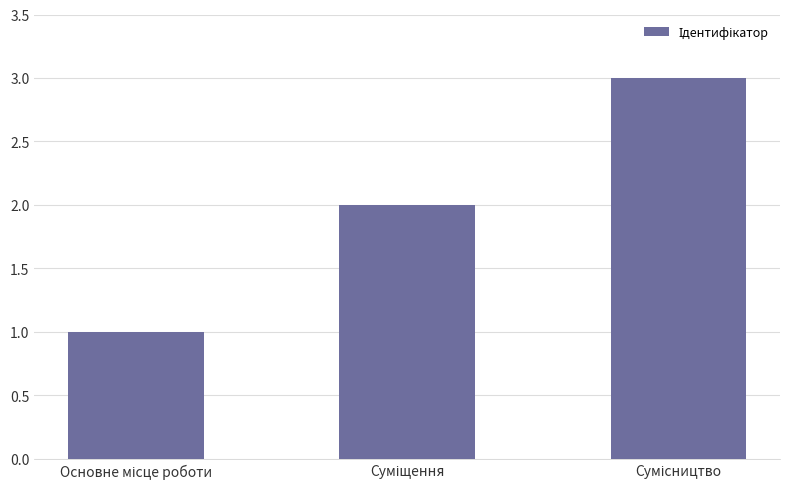

What is the sum of all values?

6